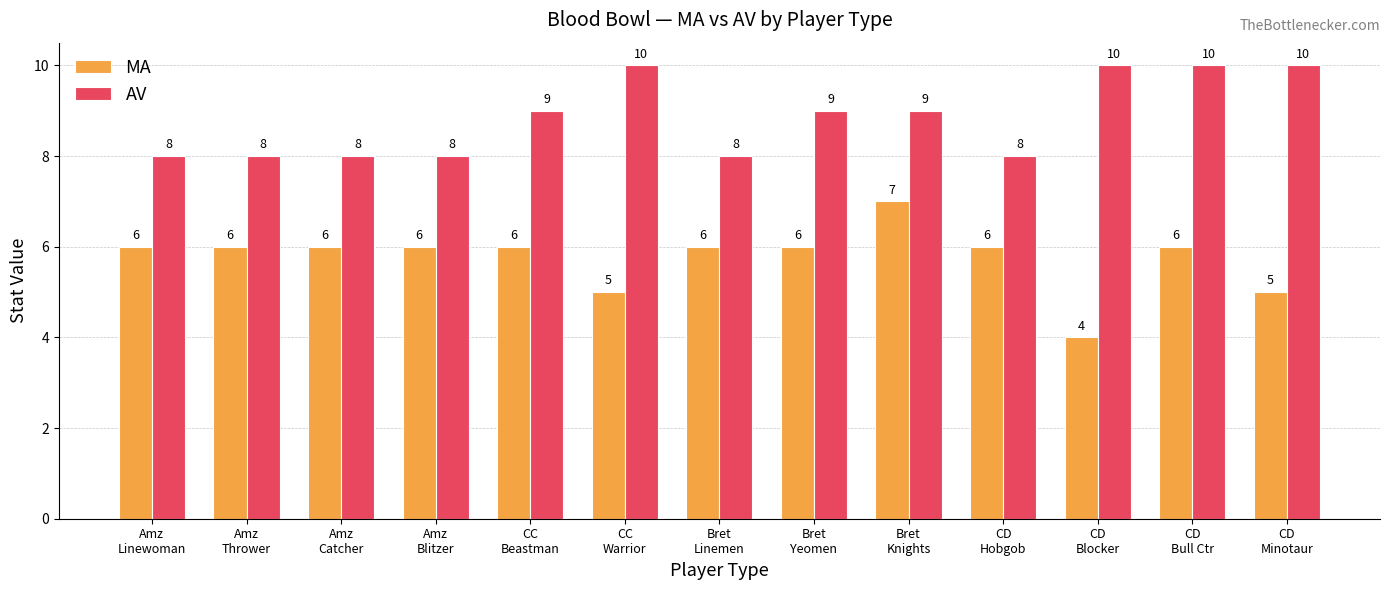

Which series has the largest total across all categories?

AV